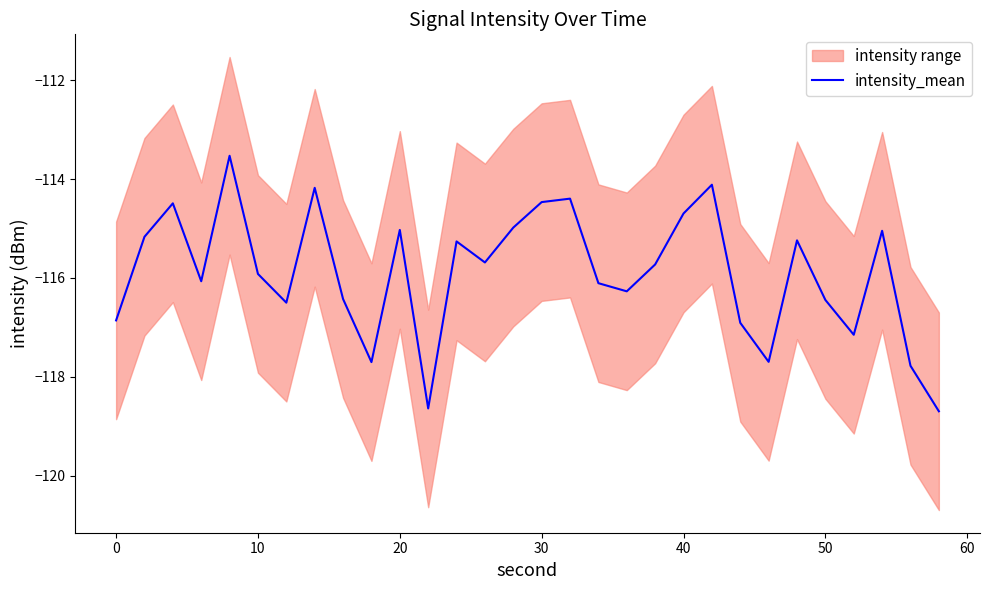

Is it true that intensity_mean equals -194.0 at 40?

False